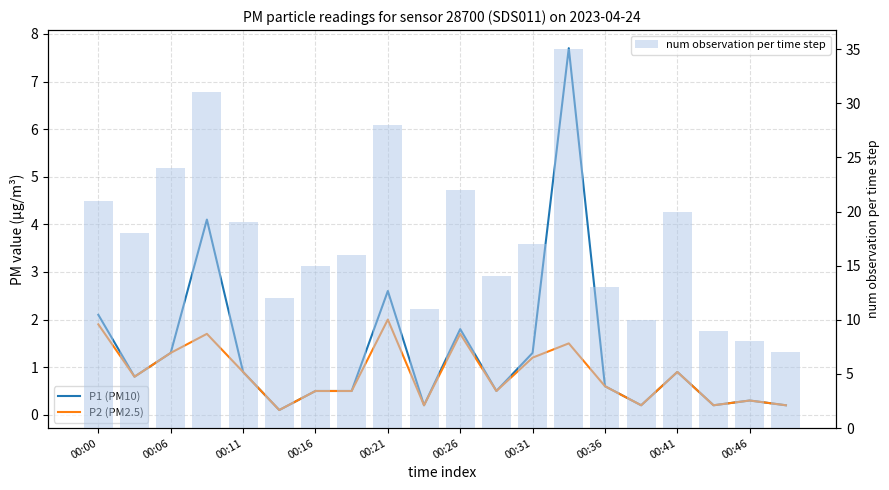

At which category is the sum across all series the highest?

13